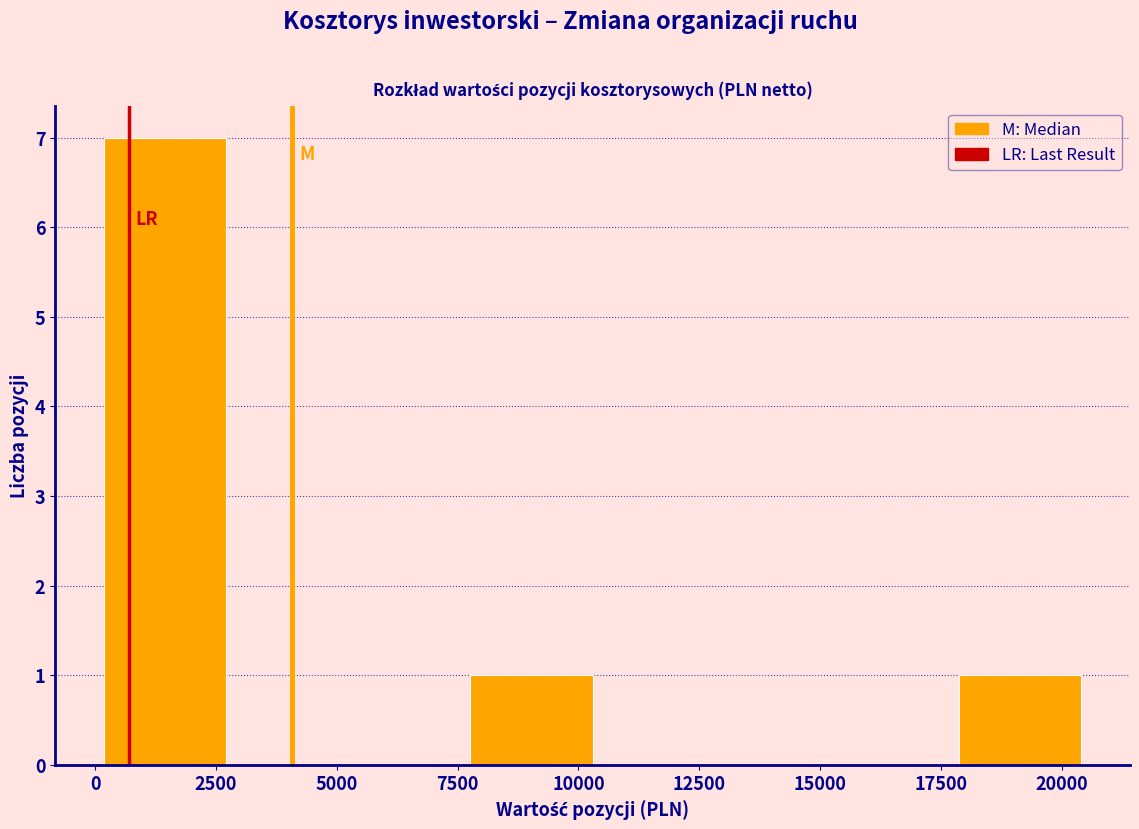

Reading left to right, list every bar in this chart as the range it spans on the x-axis followed by its height. Neither the bar edges nor the heights are printed on the chart, so give them approximately, as read against the axes.

0 to 2500: 7
2500 to 5000: 0
5000 to 8000: 0
8000 to 10500: 1
10500 to 13000: 0
13000 to 15500: 0
15500 to 18000: 0
18000 to 20500: 1